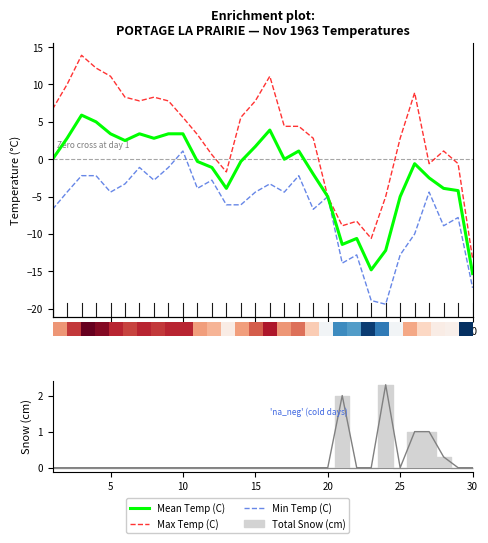

What is the difference between the maximum and minimum values in the Max Temp (C) series?

27.2